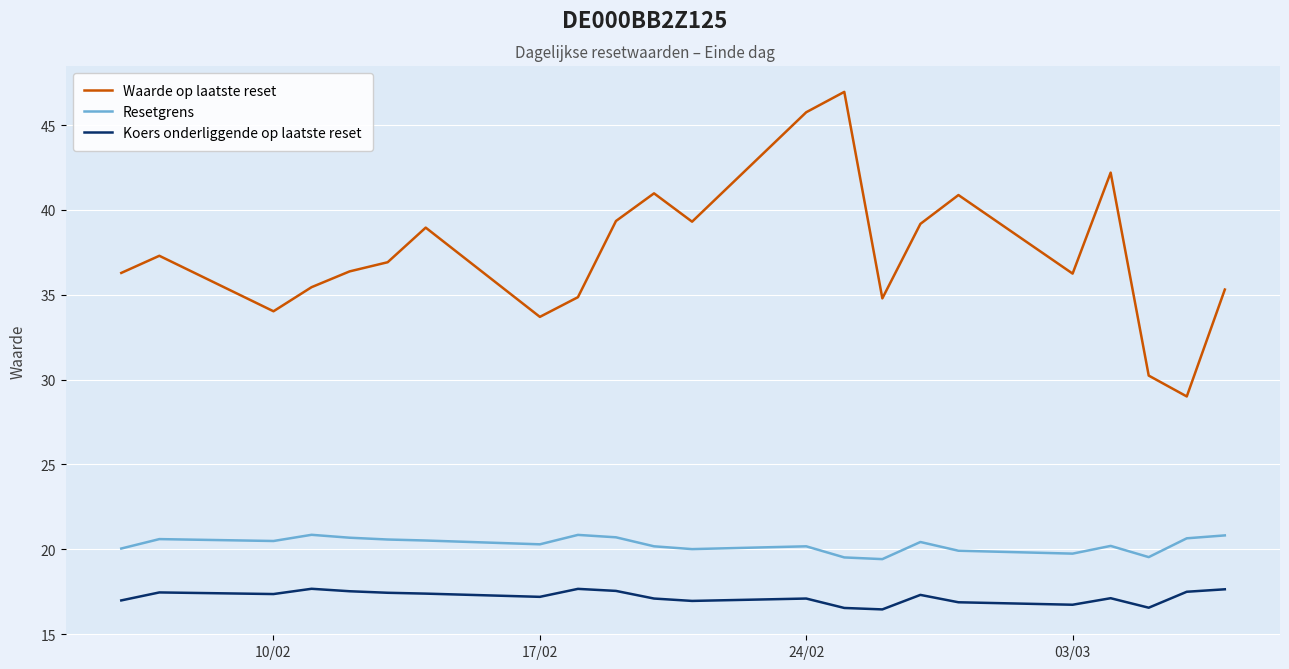

List the series in order of their overall mean, lowest first.

Koers onderliggende op laatste reset, Resetgrens, Waarde op laatste reset